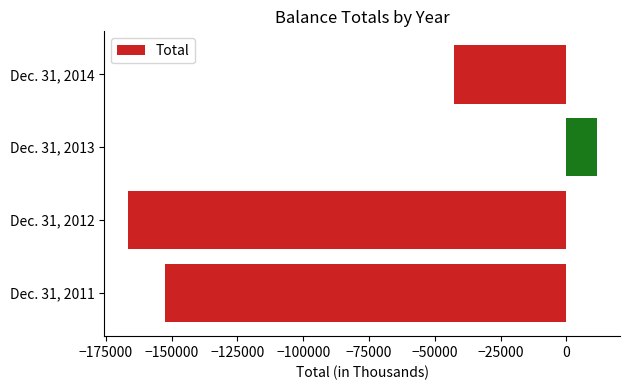

What is the difference between the second highest and minimum values?

123786